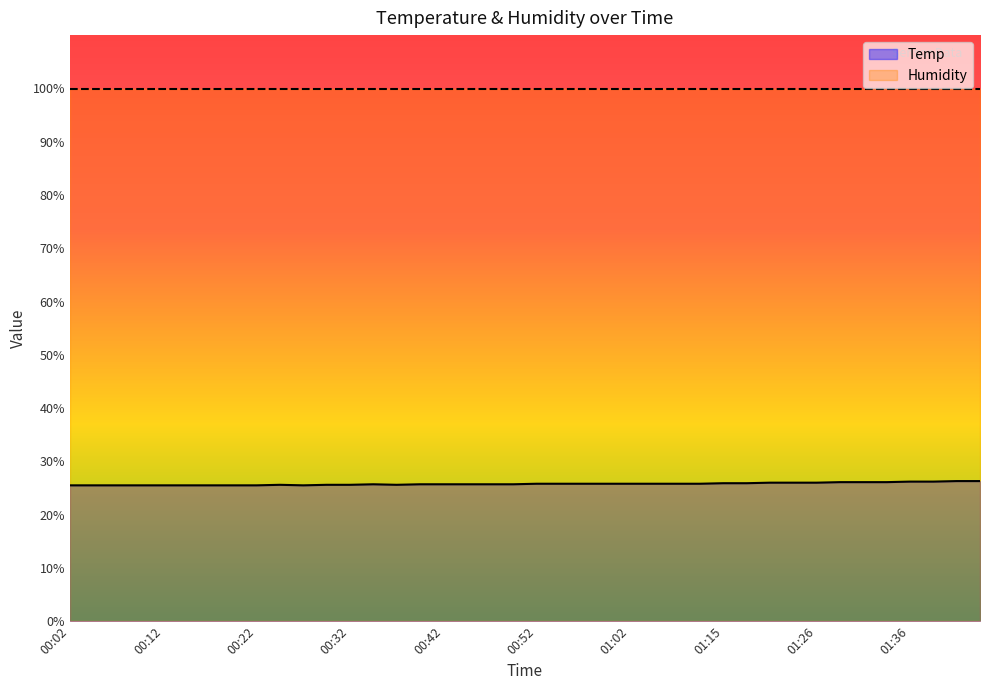

What is the value of the 4th point from the left?

25.5